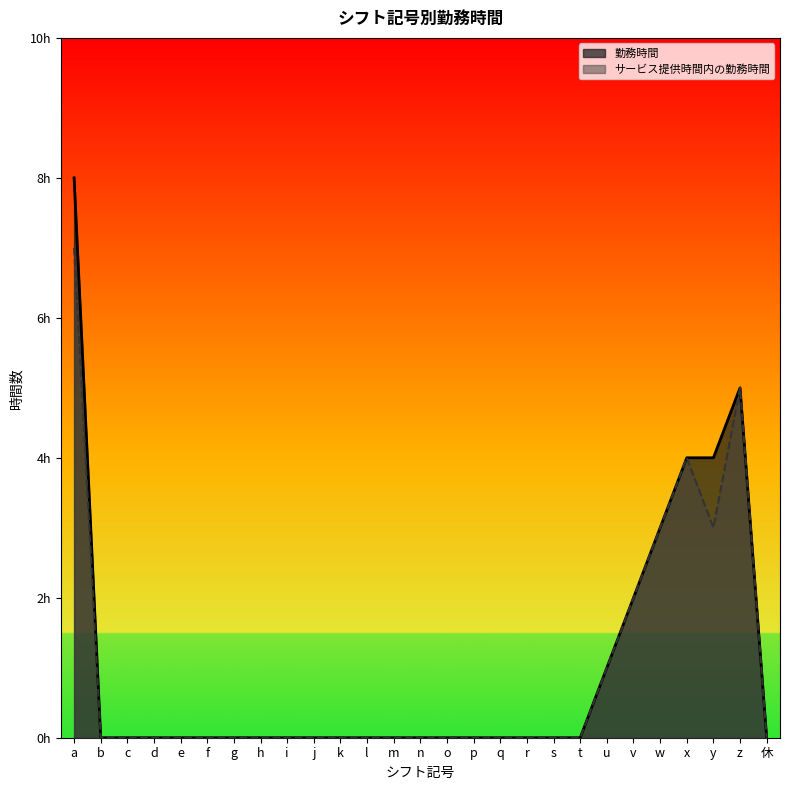

True or false: 勤務時間 has more than 0 points higher than both neighbors.

True